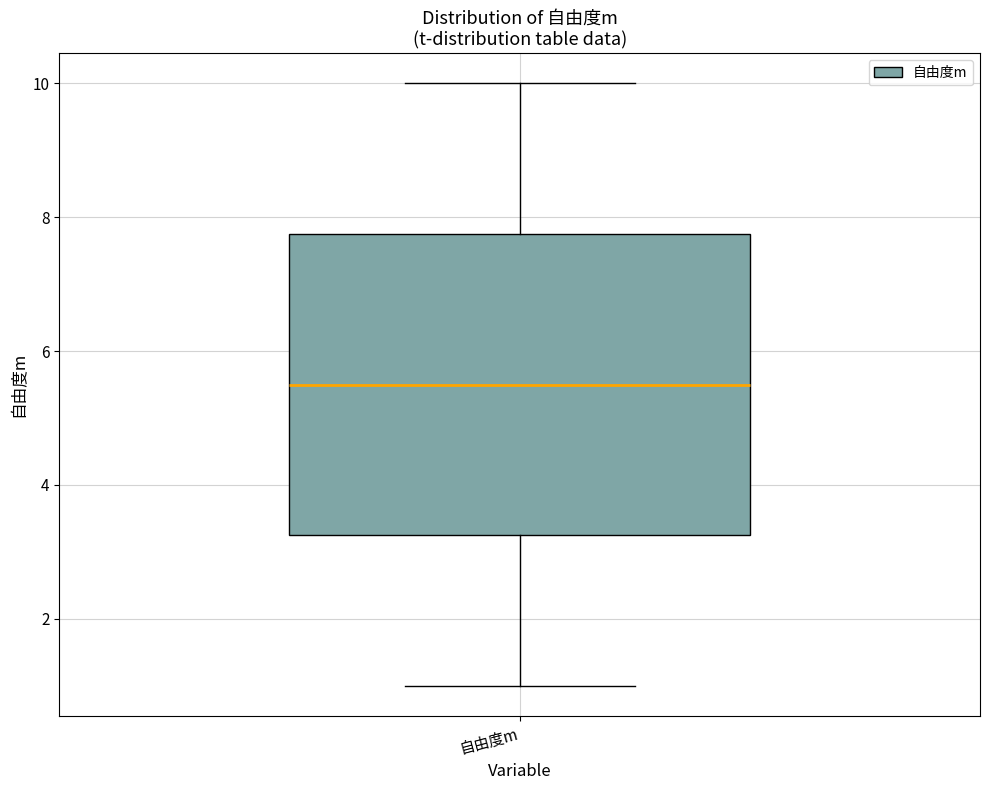

Read this box plot against the y-axis: the position of the median line, the range covered by the box, and the ends of both whiskers. The values are not printed on the chart, so give them approximately, as read against the axis.

median 5.6, box 3.2 to 7.8, whiskers 1.0 to 10.0